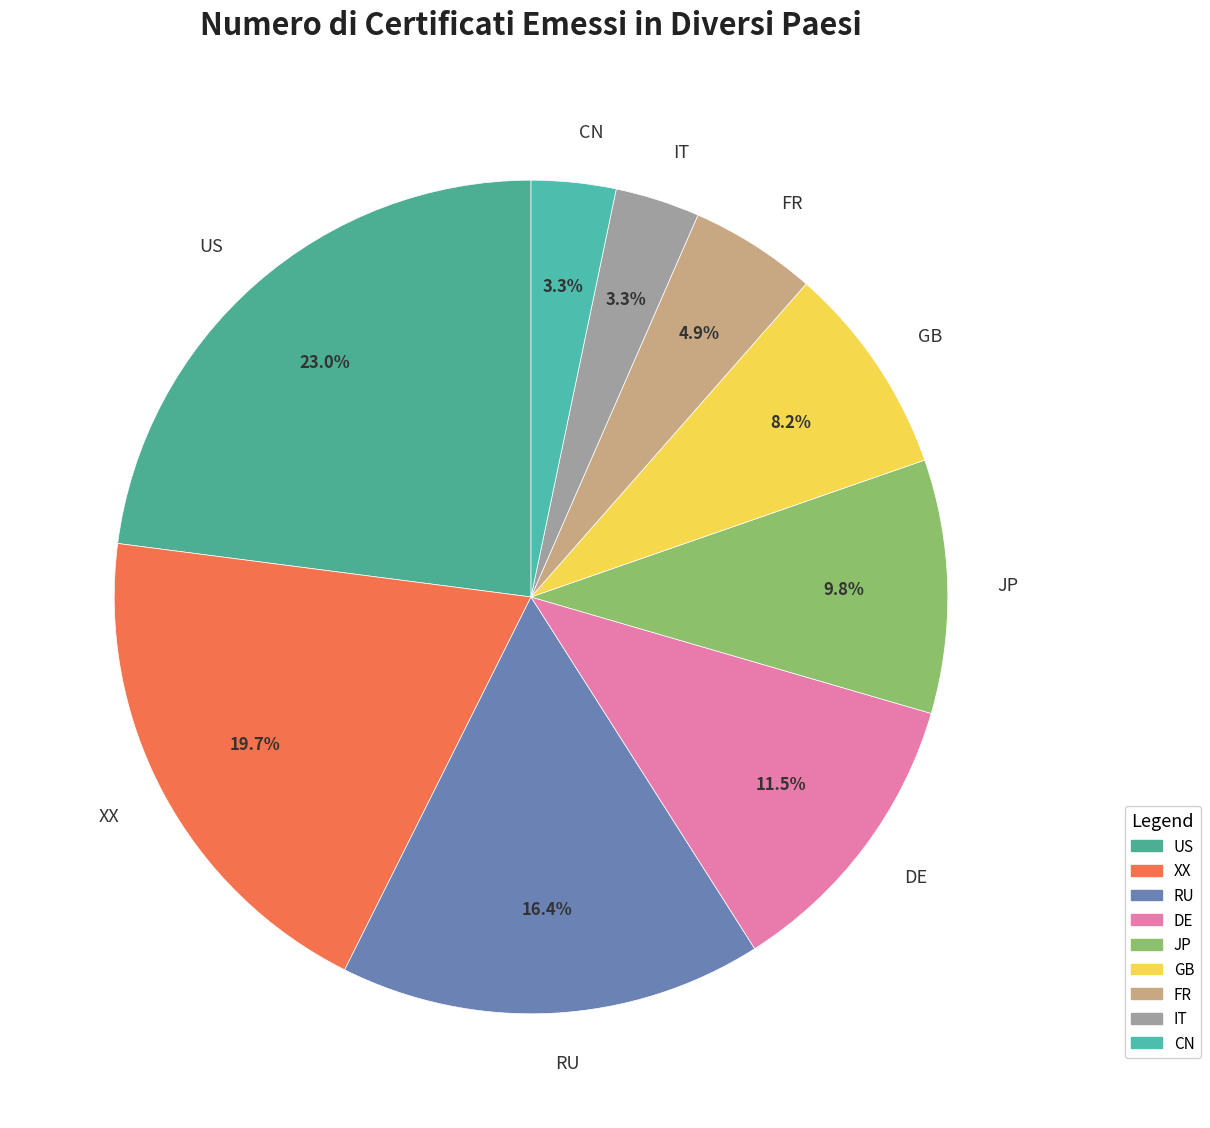

To the nearest percent, what is the average slice percentage?

11%